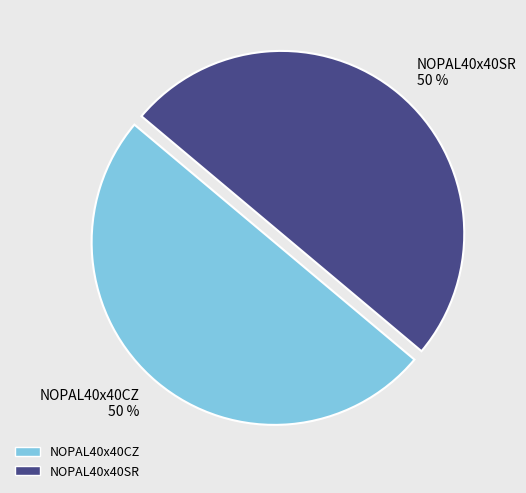

To the nearest percent, what is the average slice percentage?

50%